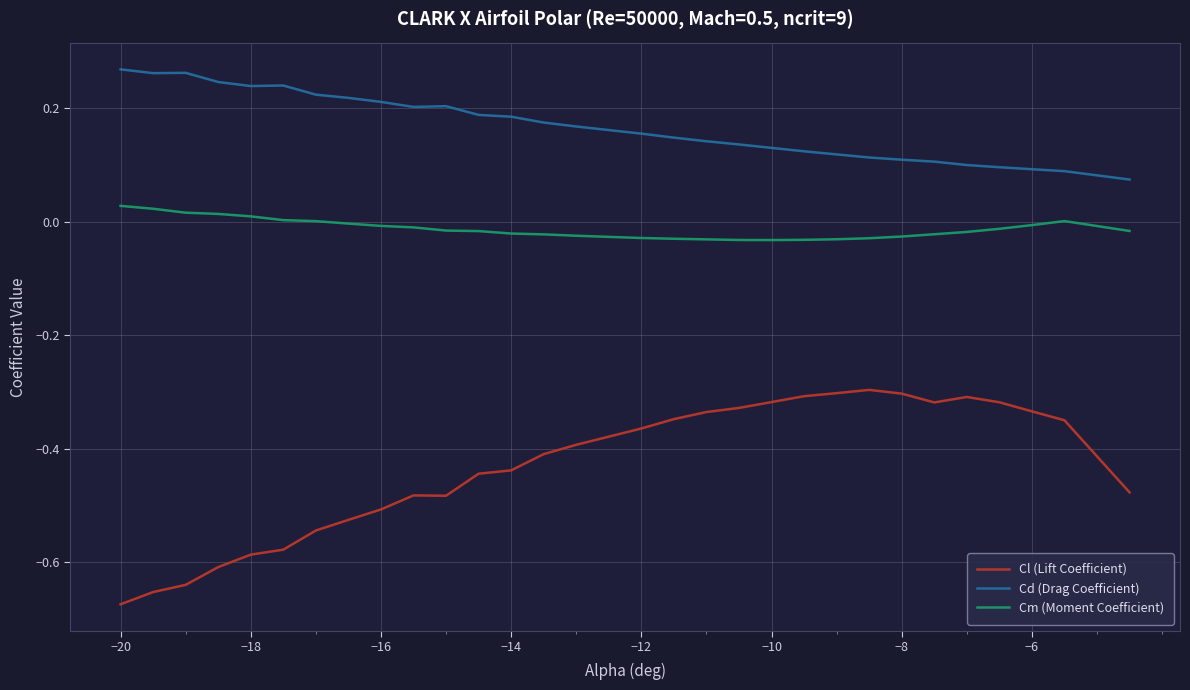

Which series has the widest spread of values?

Cl (Lift Coefficient)